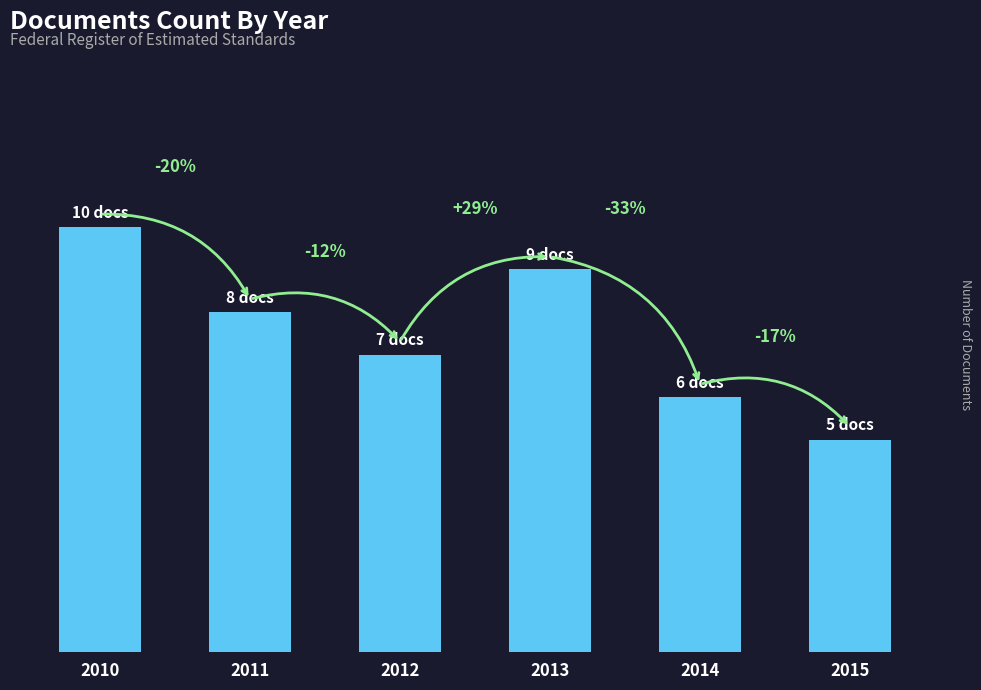

Reading left to right, what are all the values shown in this chart?

10	8	7	9	6	5